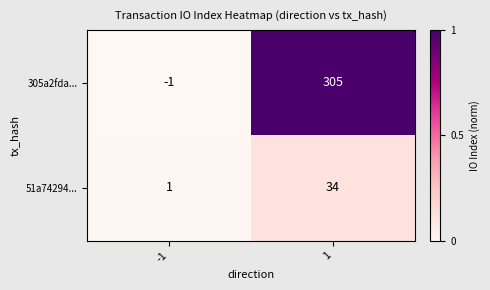

True or false: 305a2fda... has a value of 305 at 1.

True